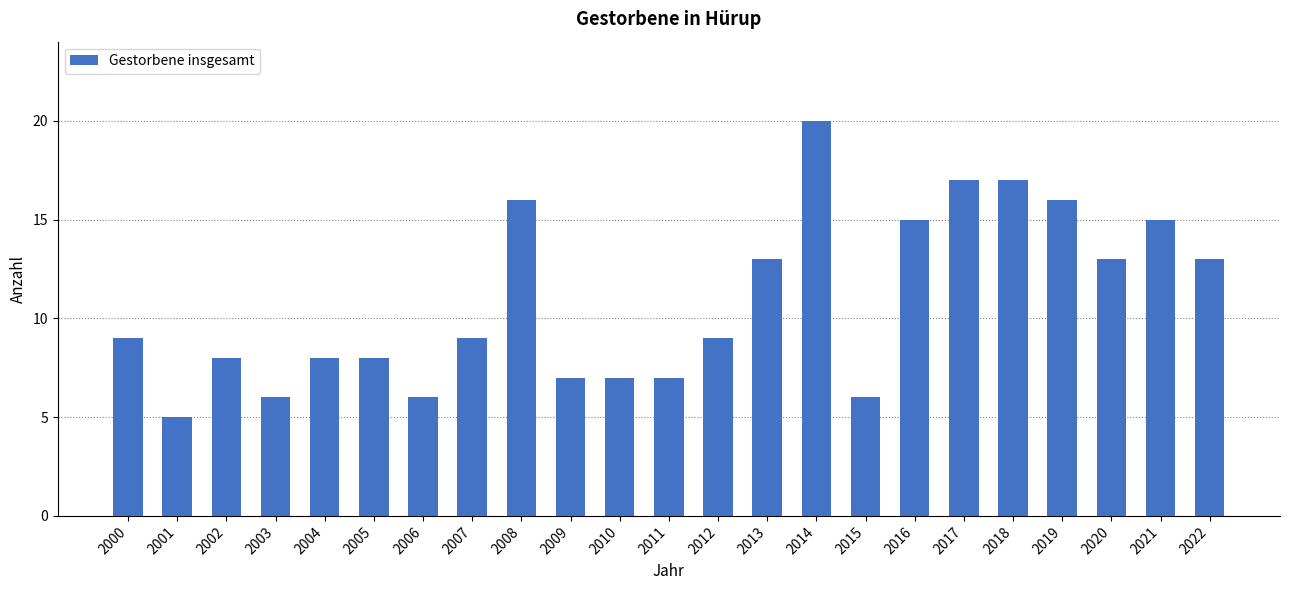

How many bars are there in total?

23